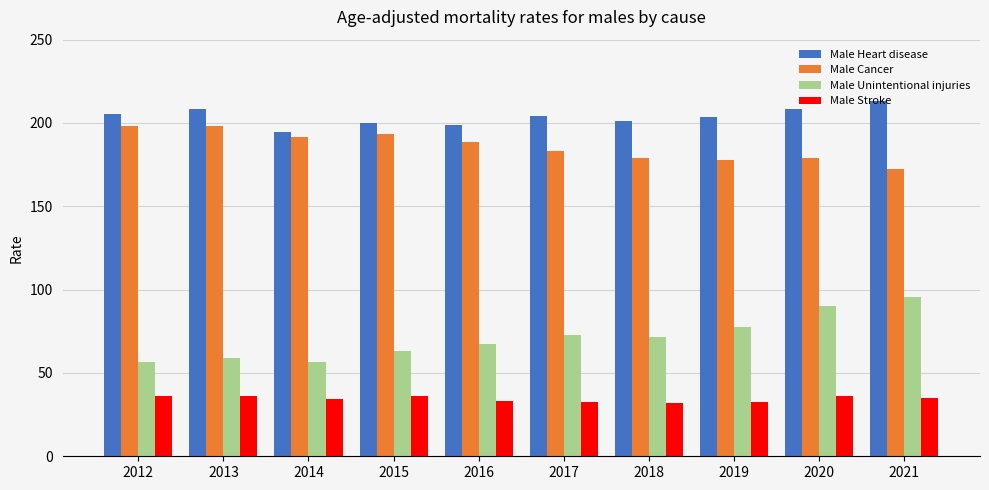

How many data points does each series have?

10